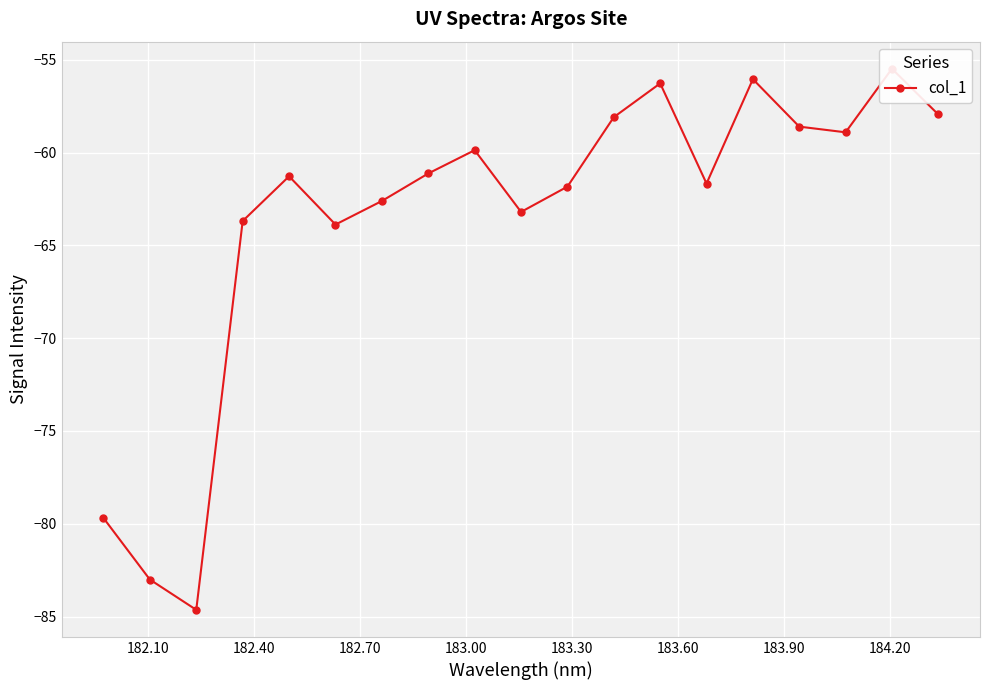

What is the smallest value displayed?

-84.6